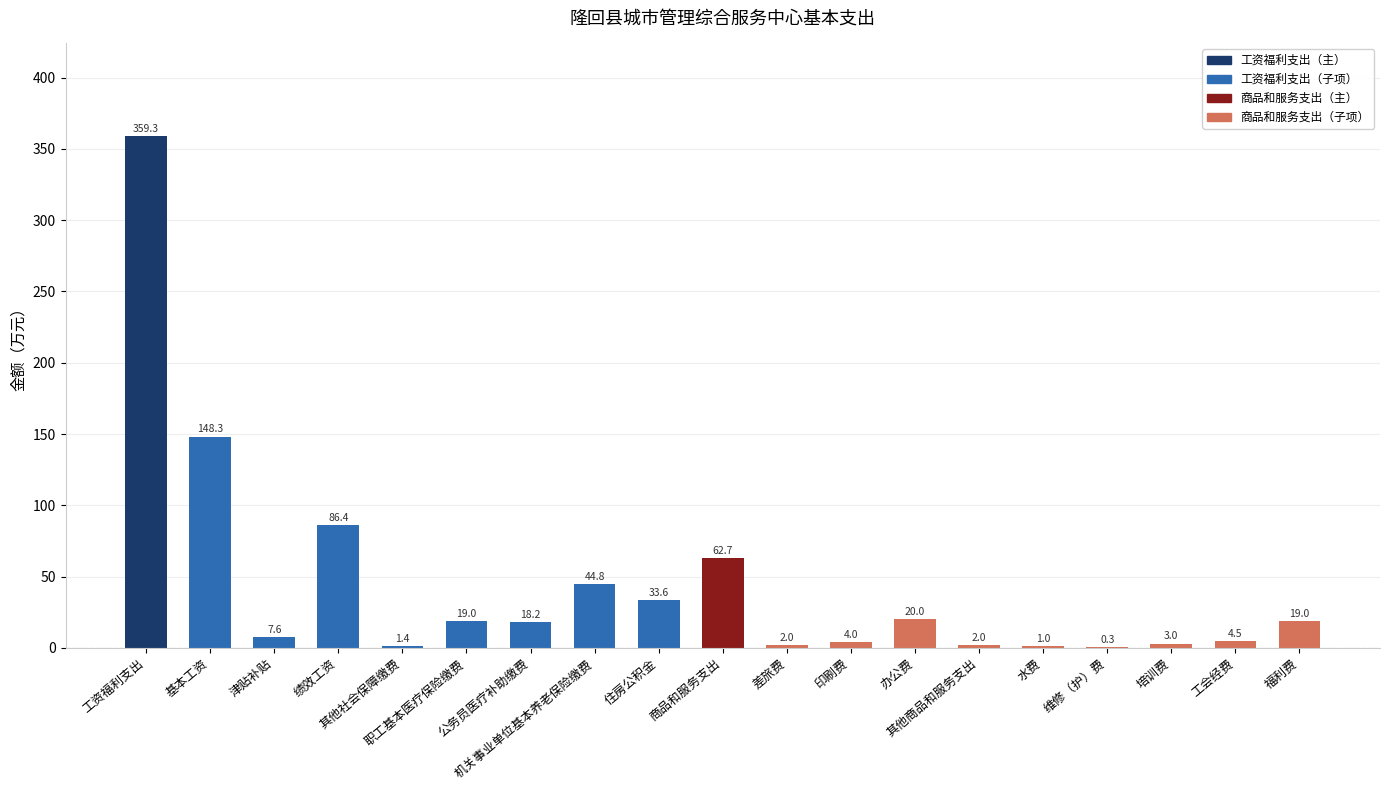

What is the difference between the values at 津贴补贴 and 水费?

6.6